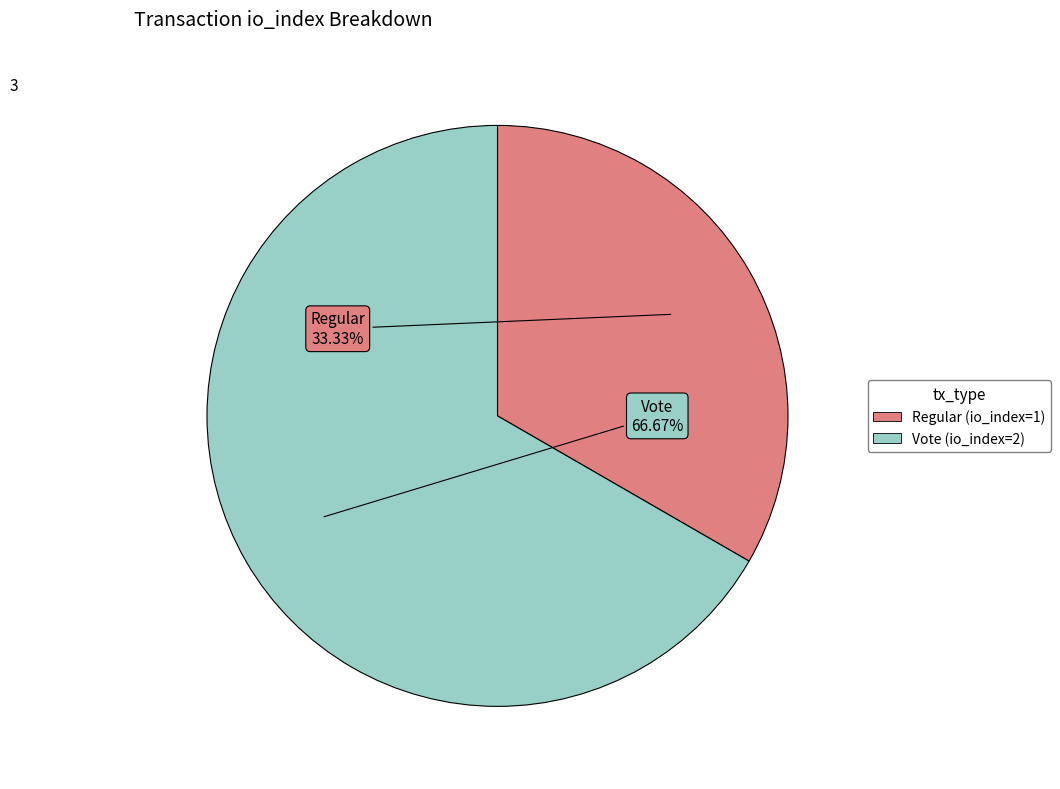

To the nearest percent, what percentage of the pie is Regular (io_index=1)?

33%